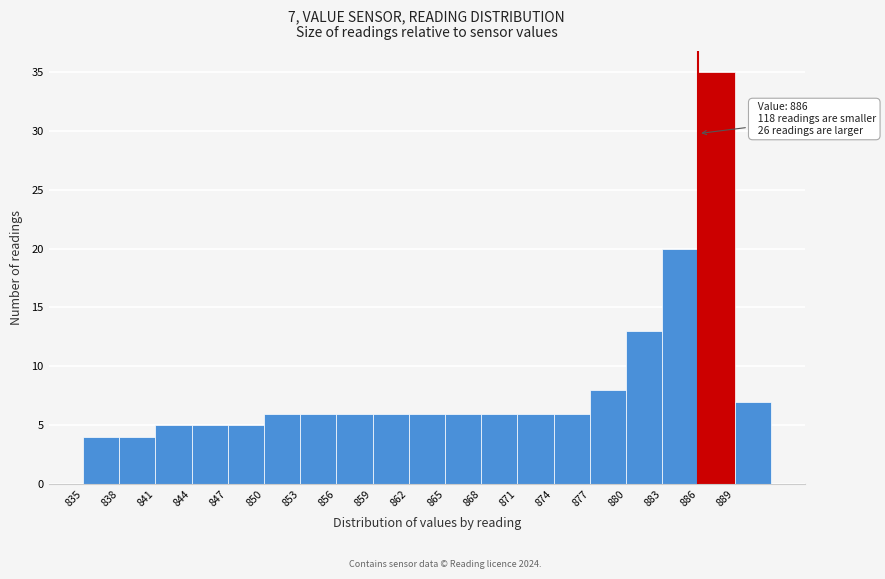

Over which range of the x-axis is the bar tallest?

886 to 889